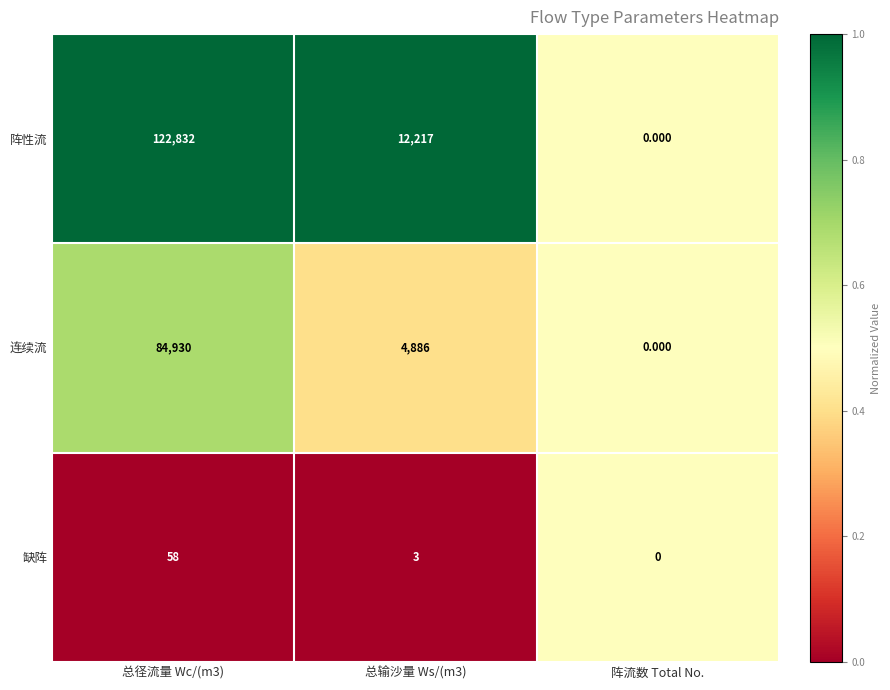

Which category has the lowest value in the 阵性流 series?

阵流数 Total No.